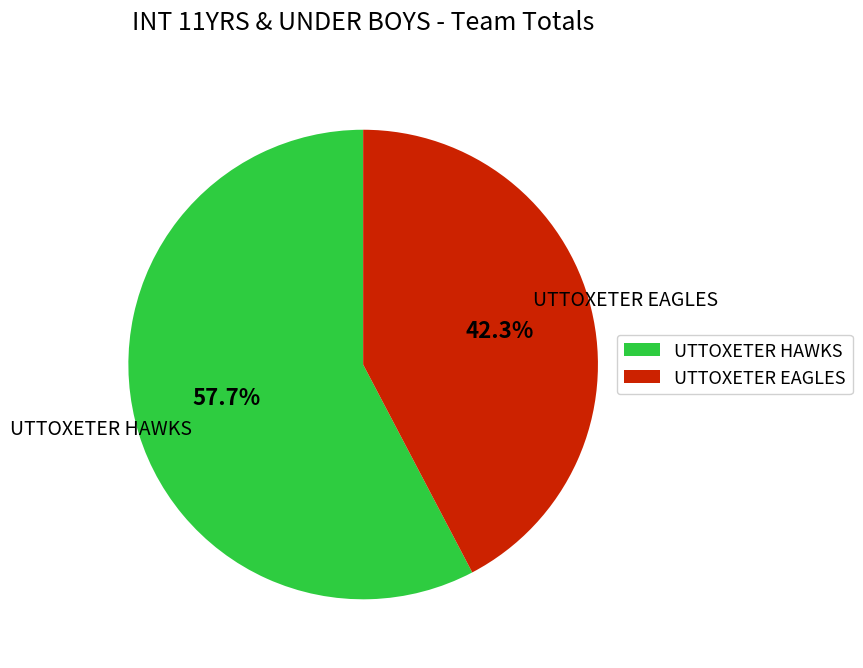

Between UTTOXETER HAWKS and UTTOXETER EAGLES, which is larger?

UTTOXETER HAWKS